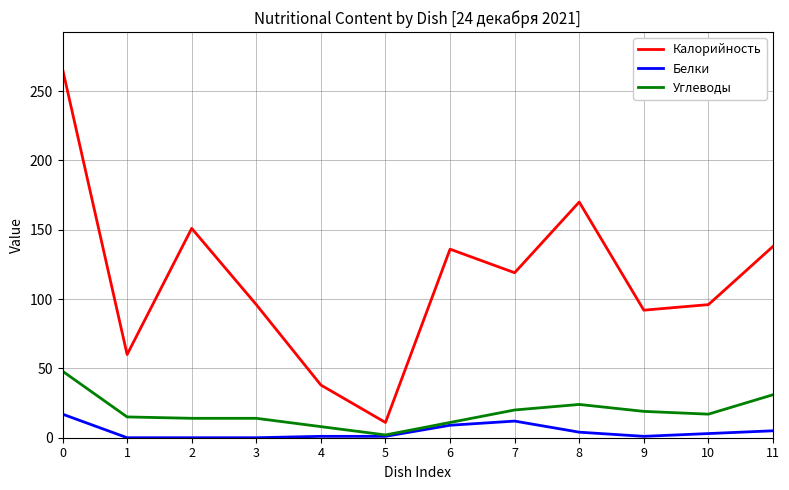

What are all the series names shown in the legend?

Калорийность, Белки, Углеводы